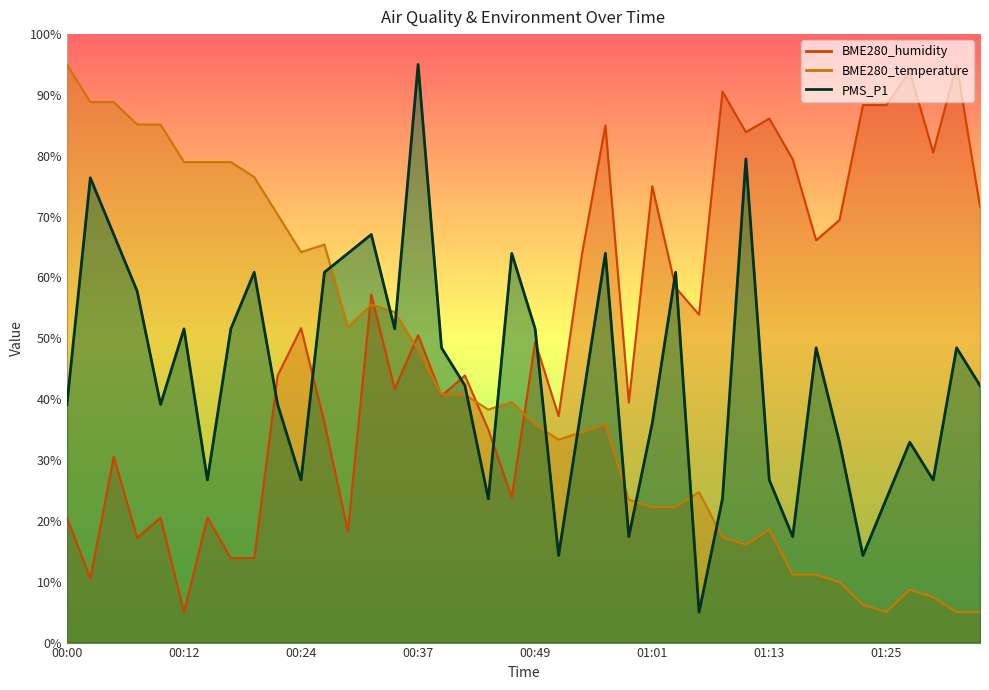

Which category has the highest value in the PMS_P1 series?

00:37